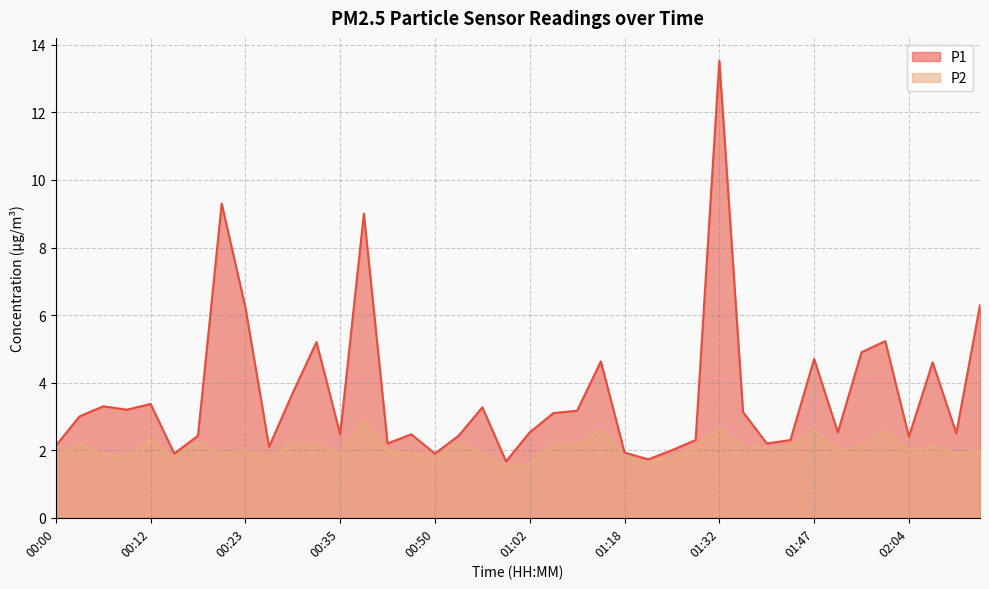

Does the chart display data point markers on the line(s)?

No